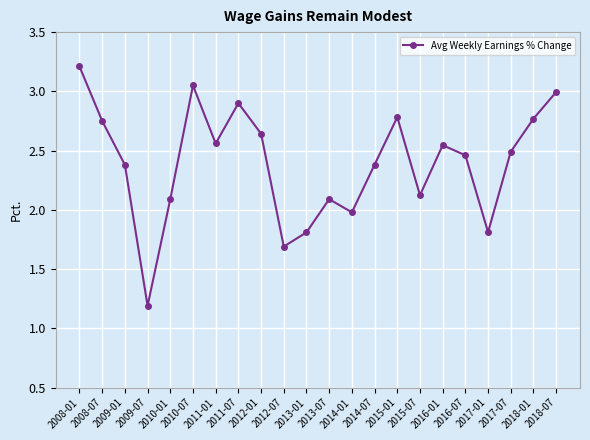

What is the minimum value shown in the chart?

1.2